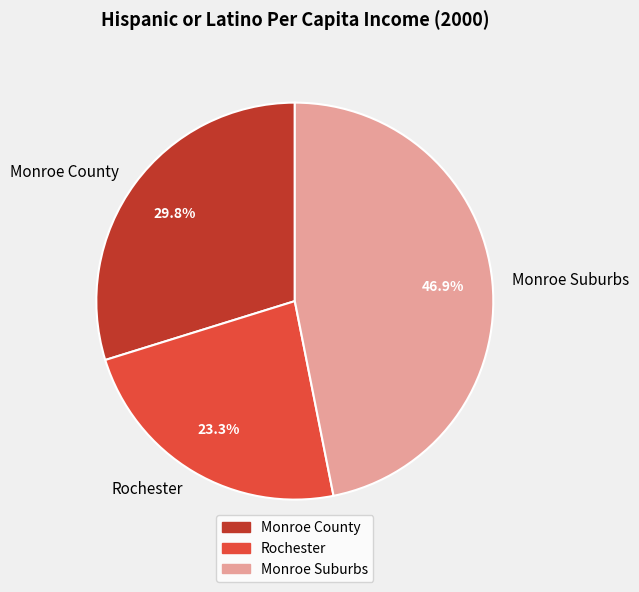

What percentage is the Monroe Suburbs slice, to the nearest percent?

47%